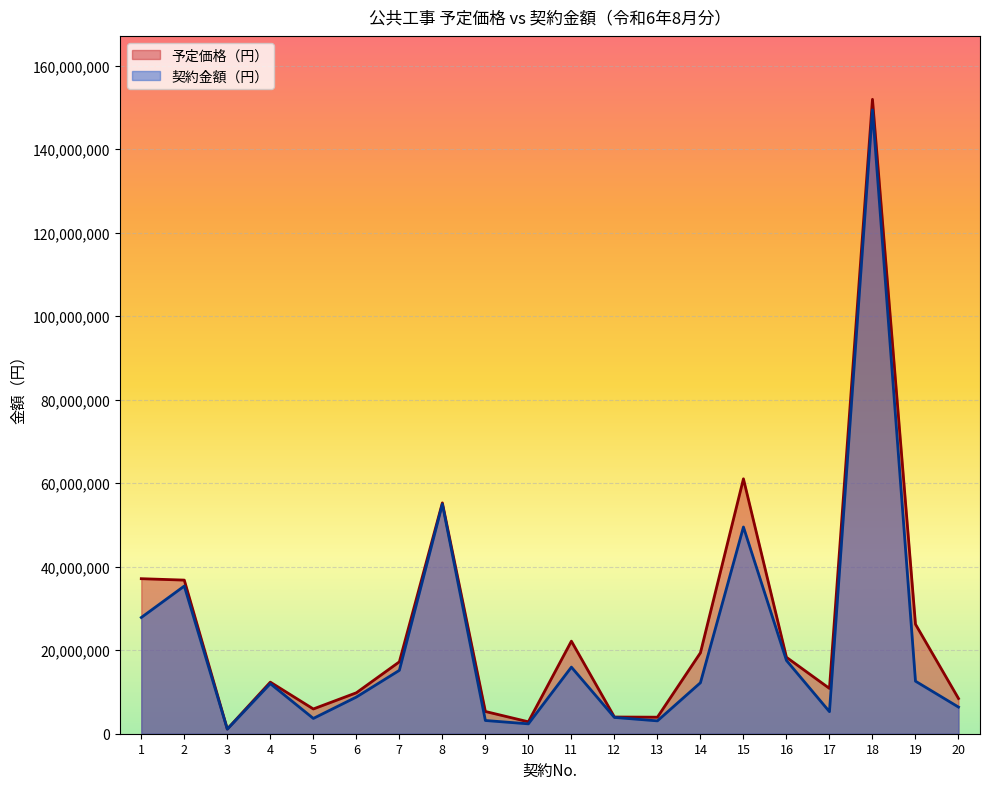

At 11, list the series in order from largest to smallest.

予定価格（円）, 契約金額（円）